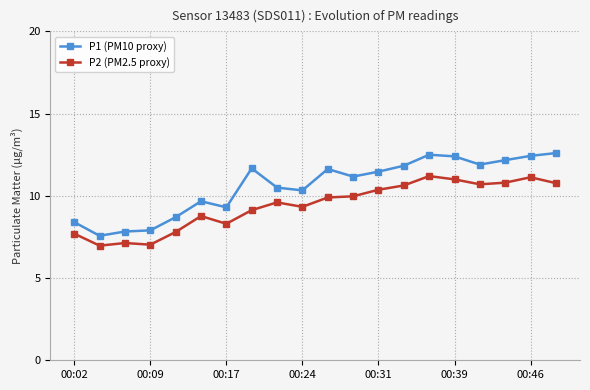

List the series in order of their overall mean, lowest first.

P2 (PM2.5 proxy), P1 (PM10 proxy)